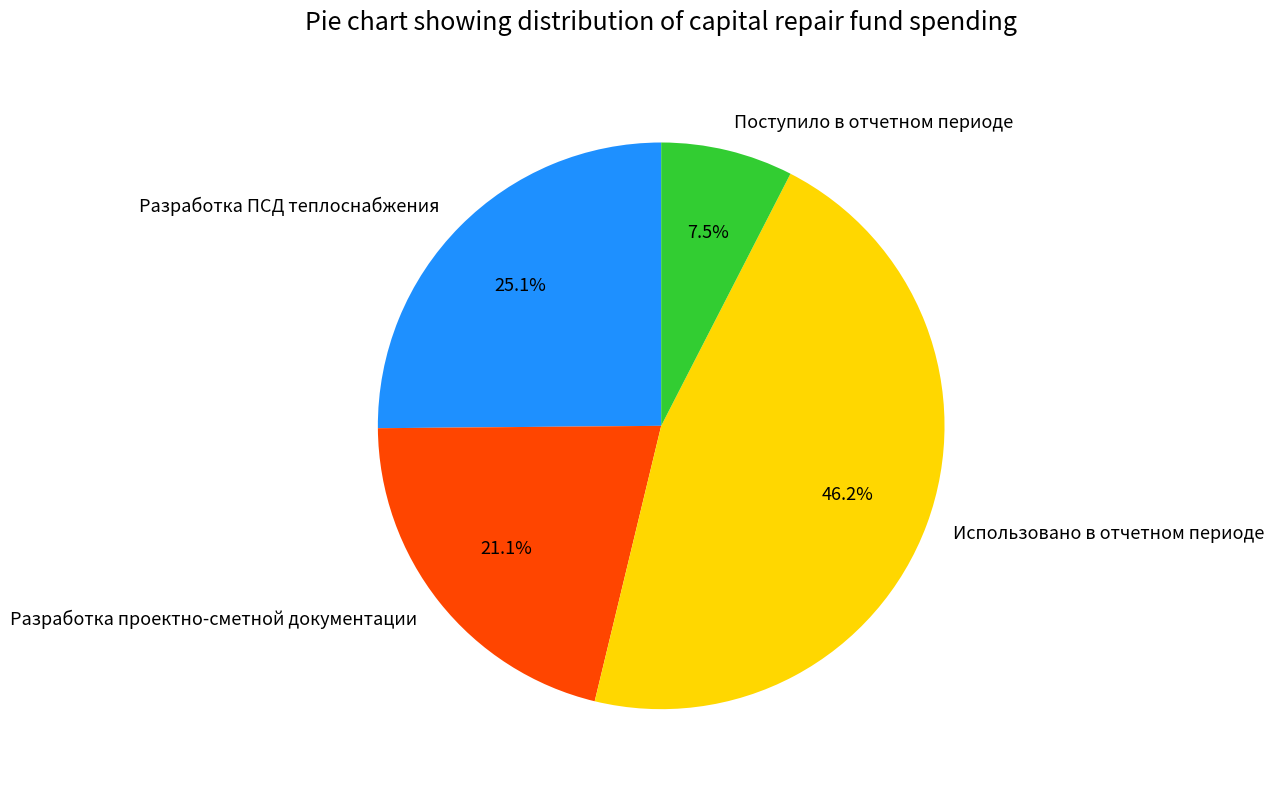

Does Поступило в отчетном периоде account for over 50% of the chart?

No